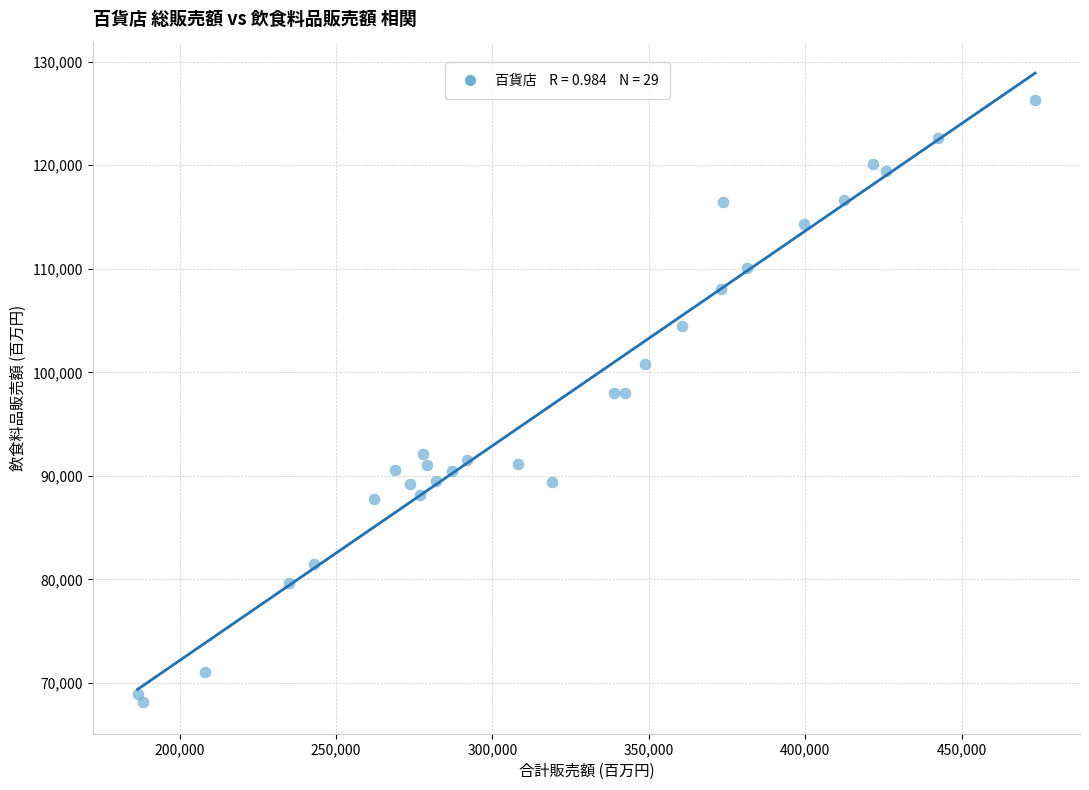

What is the range of X values (max minus min)?

286921